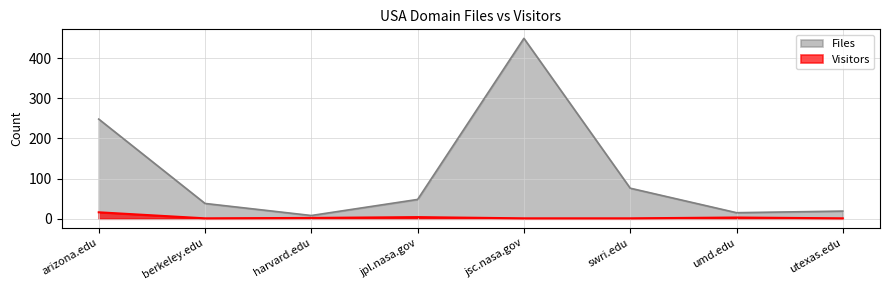

True or false: Visitors and Files cross at least once.

False